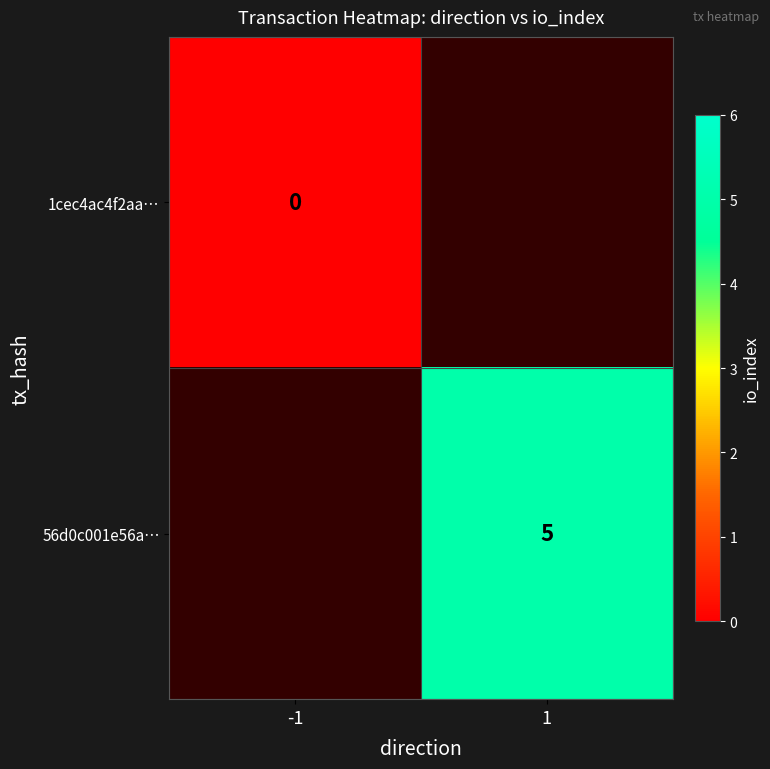

The 56d0c001e56a… series shows 3 at 1. True or false?

False